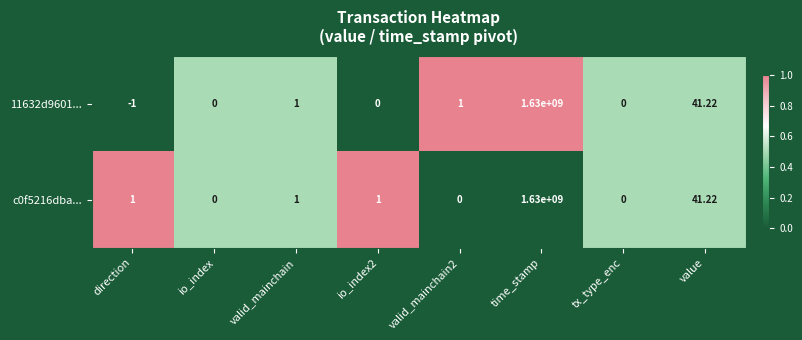

At which category is the sum across all series the highest?

time_stamp